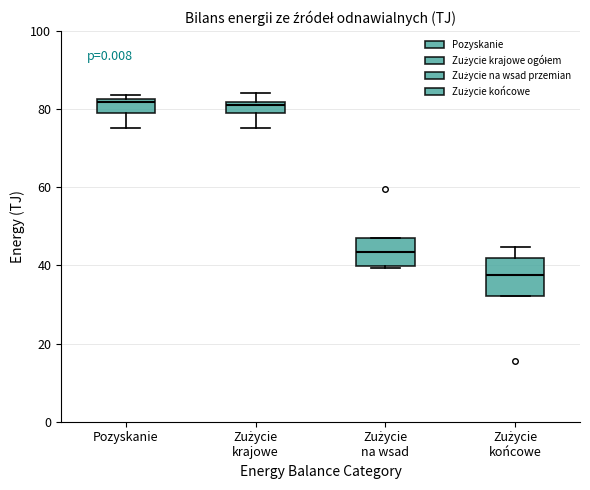

Where is the lower edge of the box for Zużycie na wsad on the y-axis? The values are not printed on the chart, so give them approximately, as read against the axis.

40